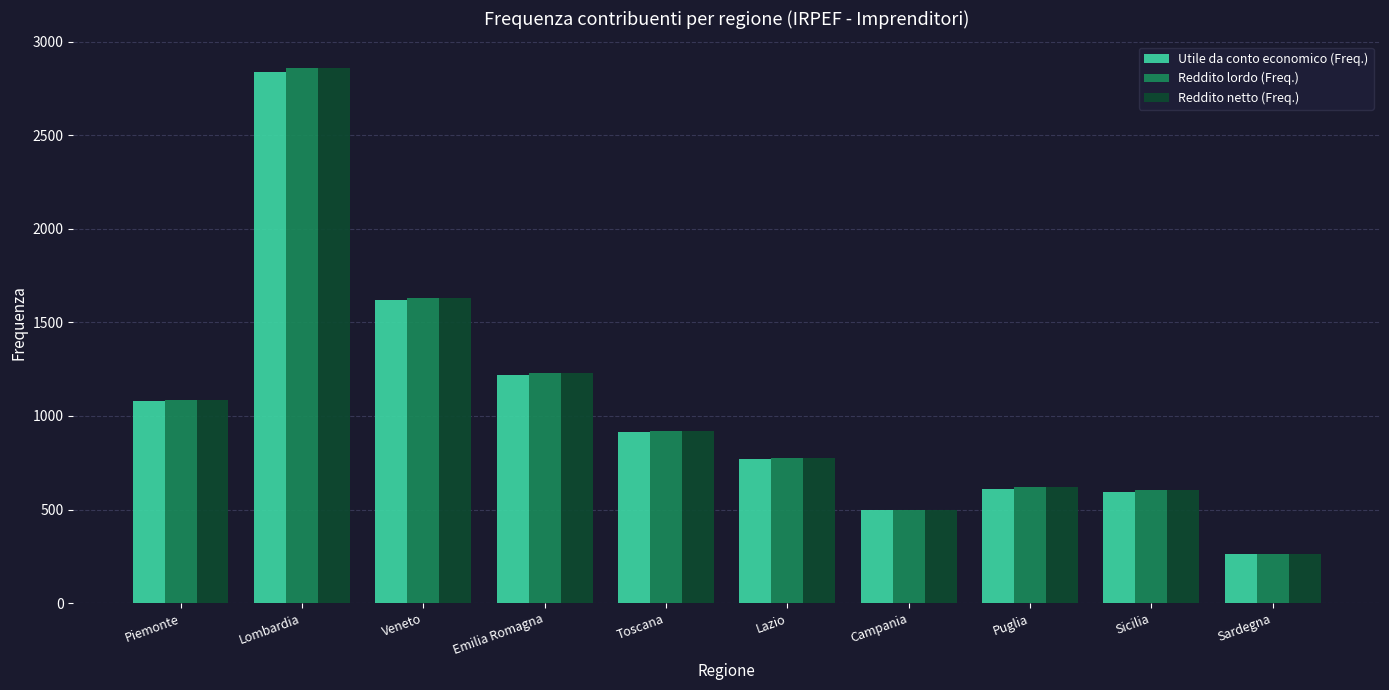

What is the greatest value displayed?

2858